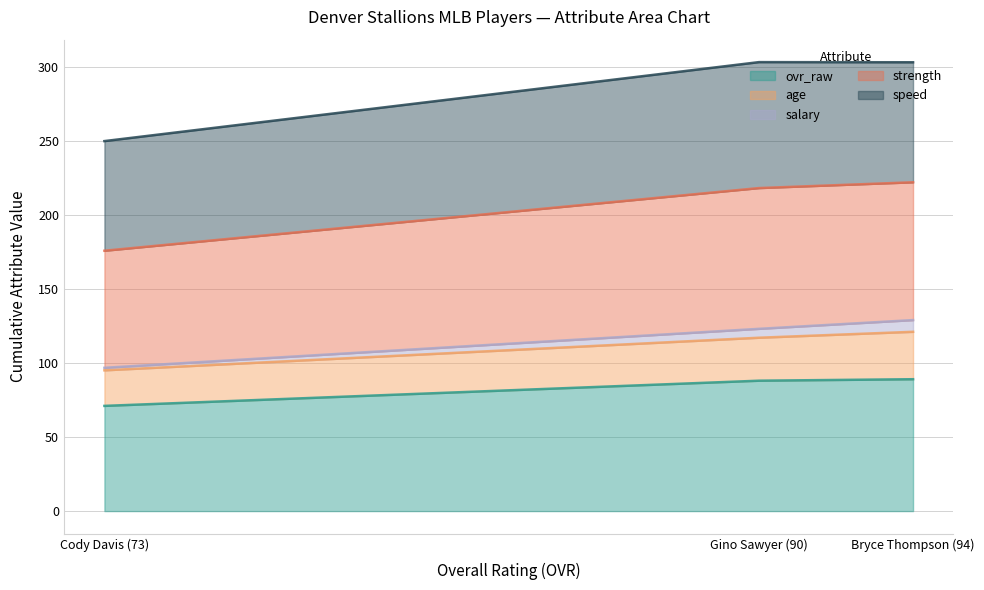

What is the minimum value for ovr_raw?

71.0